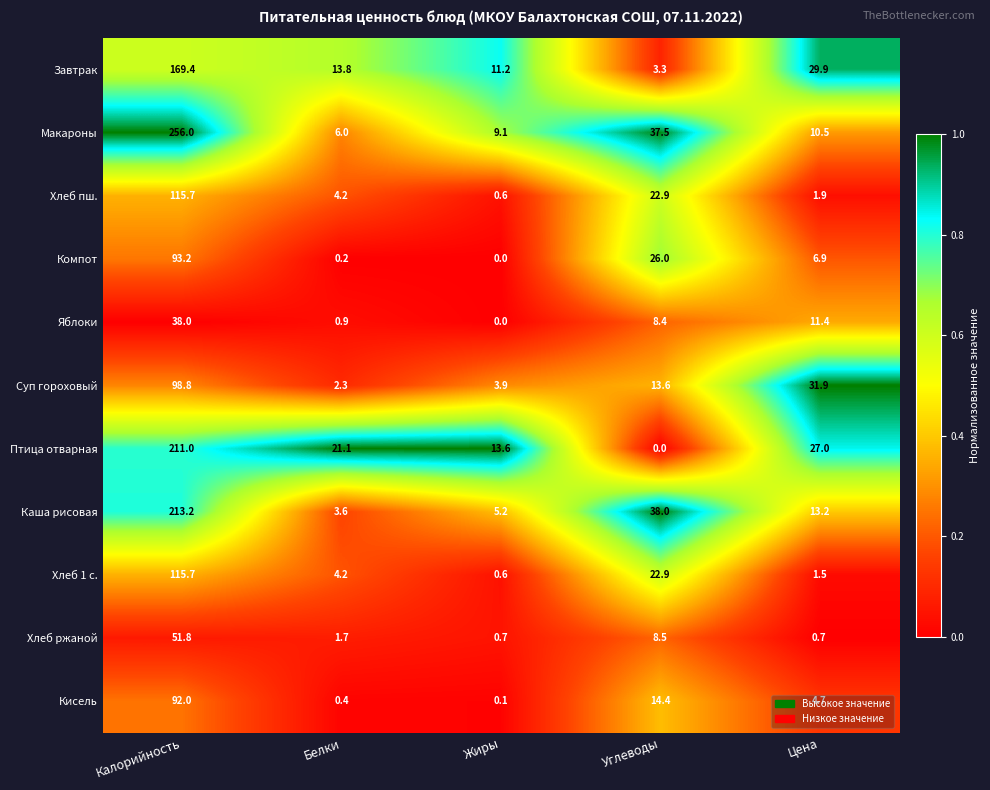

The value of Кисель at Цена is 4.7. True or false?

True